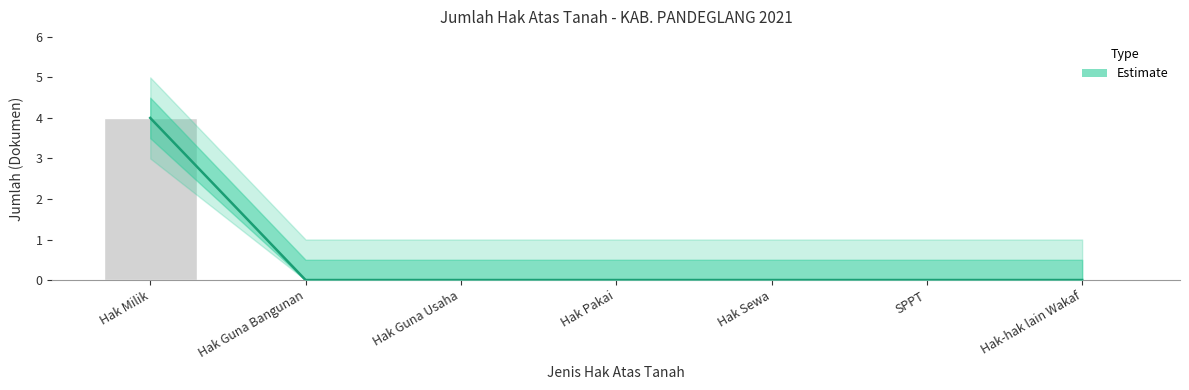

List the labels in order of jumlah_upper2 value, smallest first.

Hak Guna Bangunan, Hak Guna Usaha, Hak Pakai, Hak Sewa, SPPT, Hak-hak lain Wakaf, Hak Milik